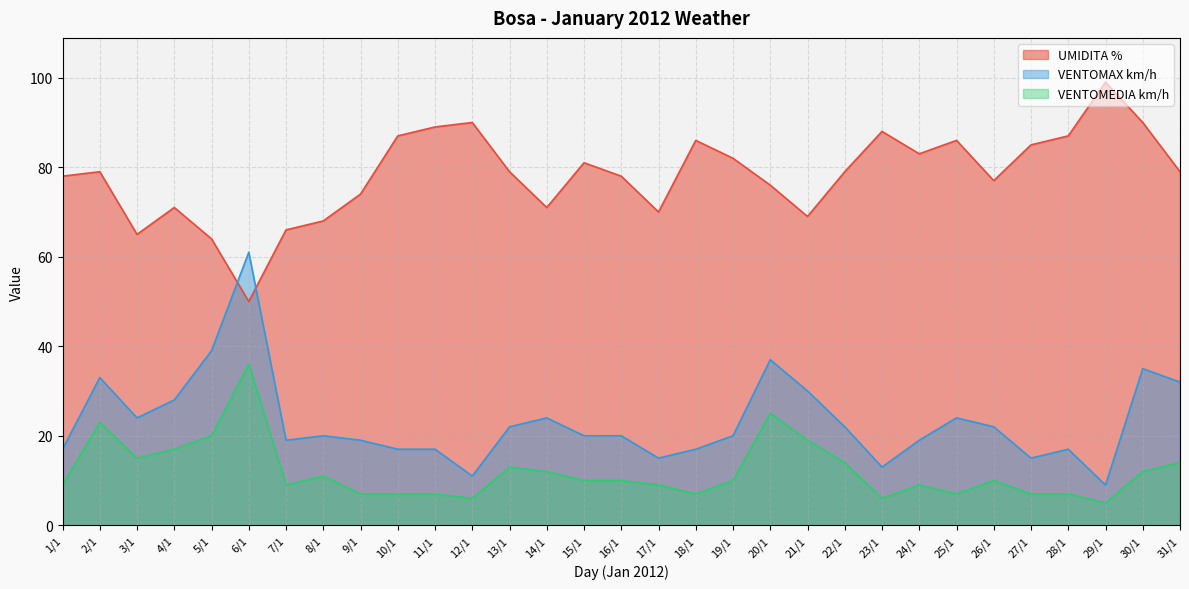

True or false: UMIDITA % has a value of 109 at 15/1.

False